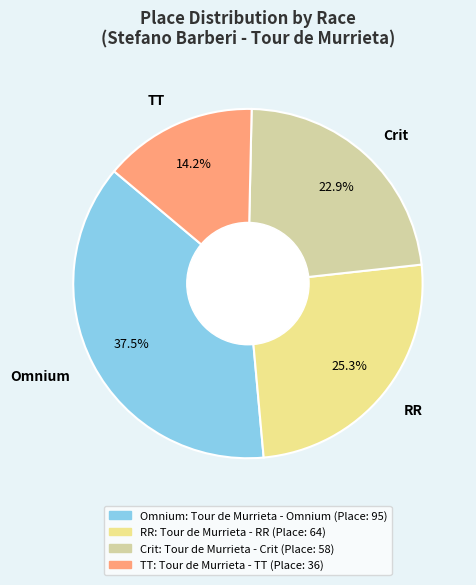

Which slice is the largest?

Omnium